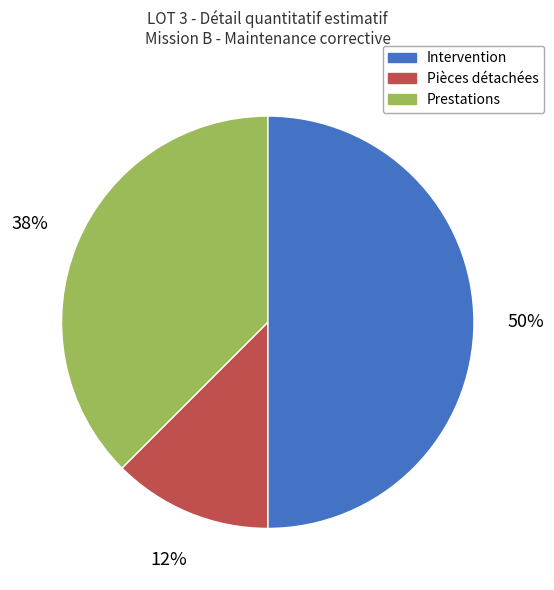

To the nearest percent, what is the average slice percentage?

33%